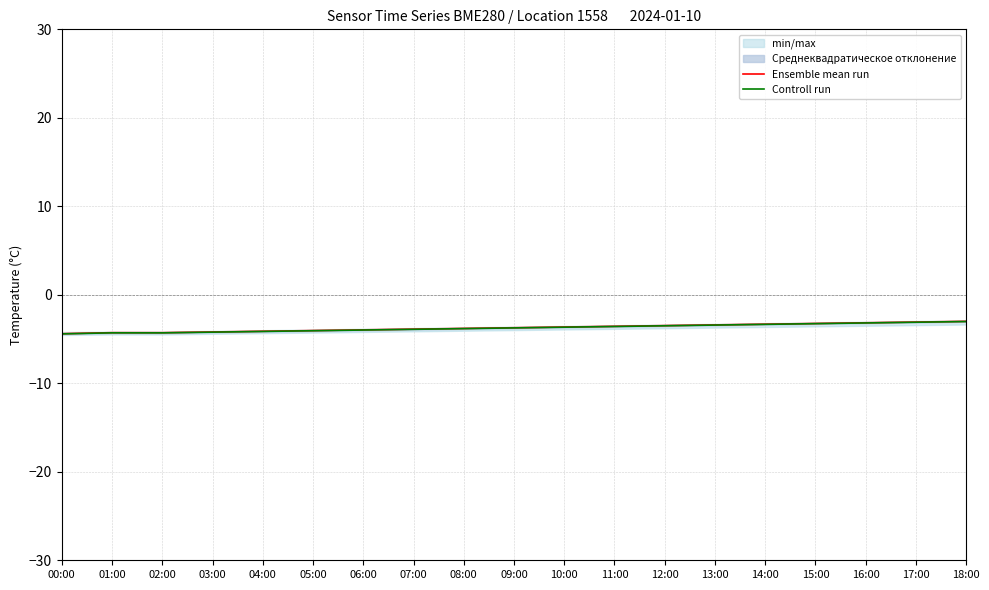

True or false: Ensemble mean run and Controll run intersect in this chart.

False